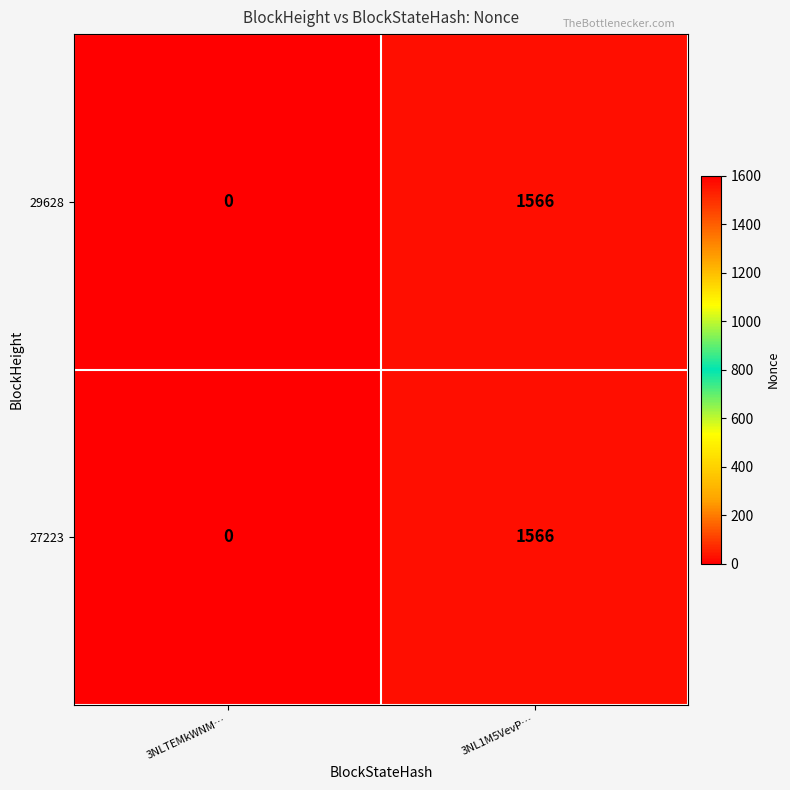

Rank the categories by 29628 value from lowest to highest.

3NLTEMkWNM…, 3NL1M5VevP…